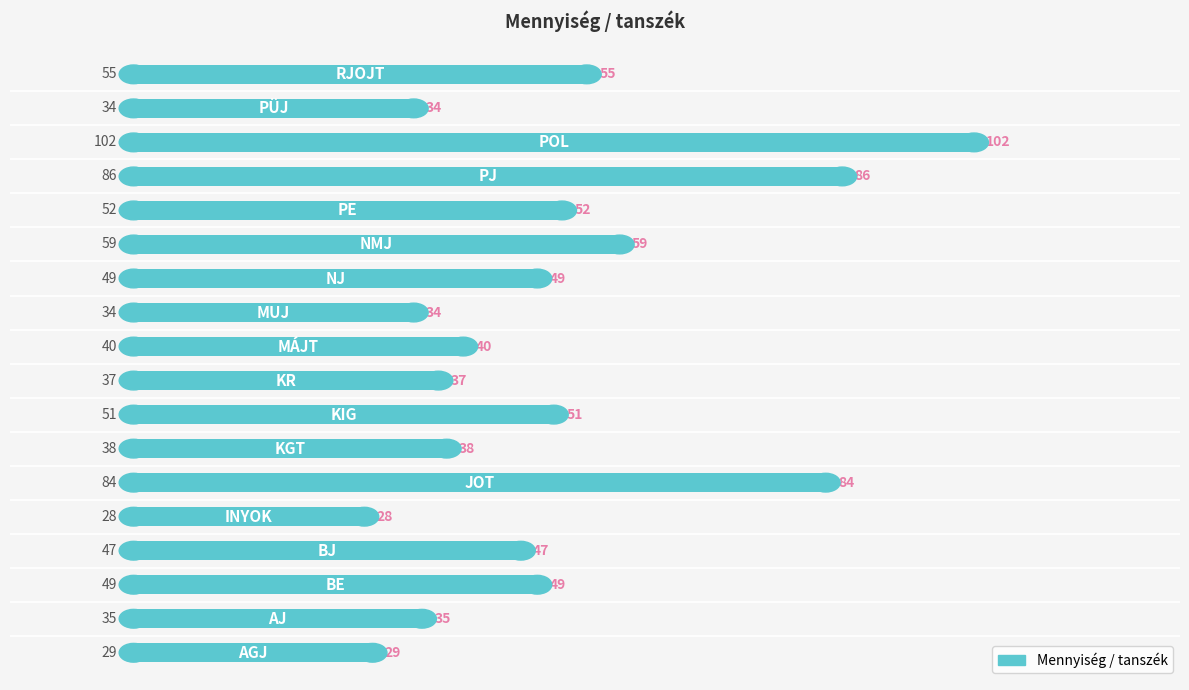

What is the greatest value displayed?

102